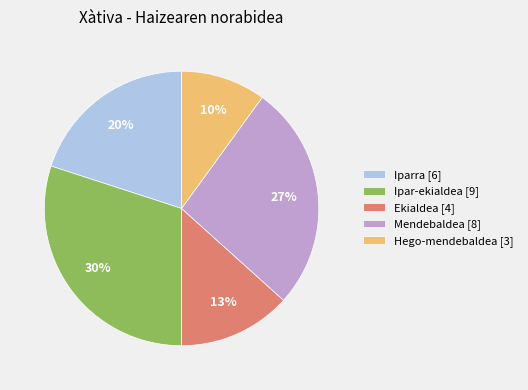

Which category has the biggest portion of the pie?

Ipar-ekialdea